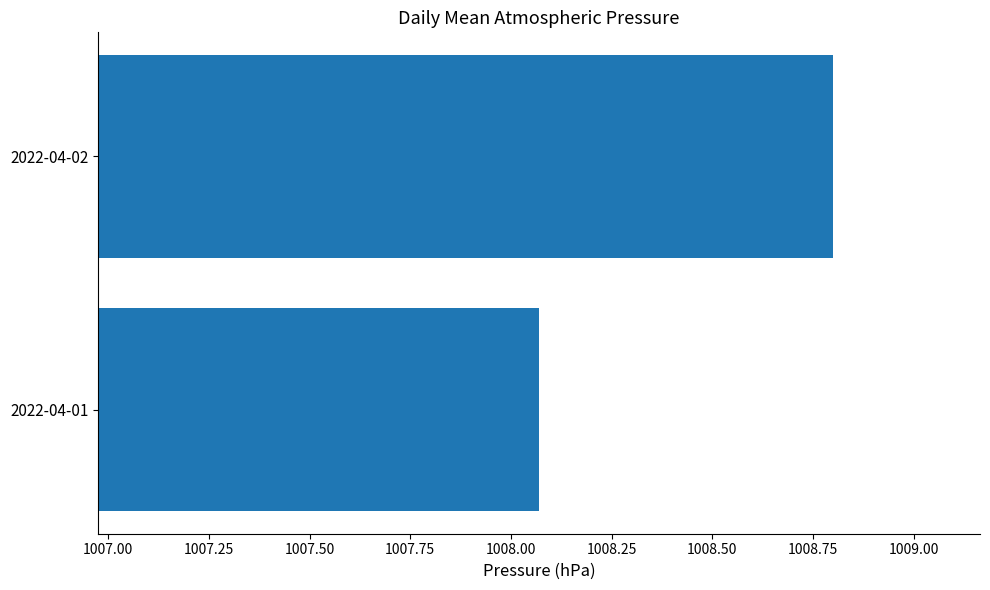

At which label is the value closest to 1008?

2022-04-01